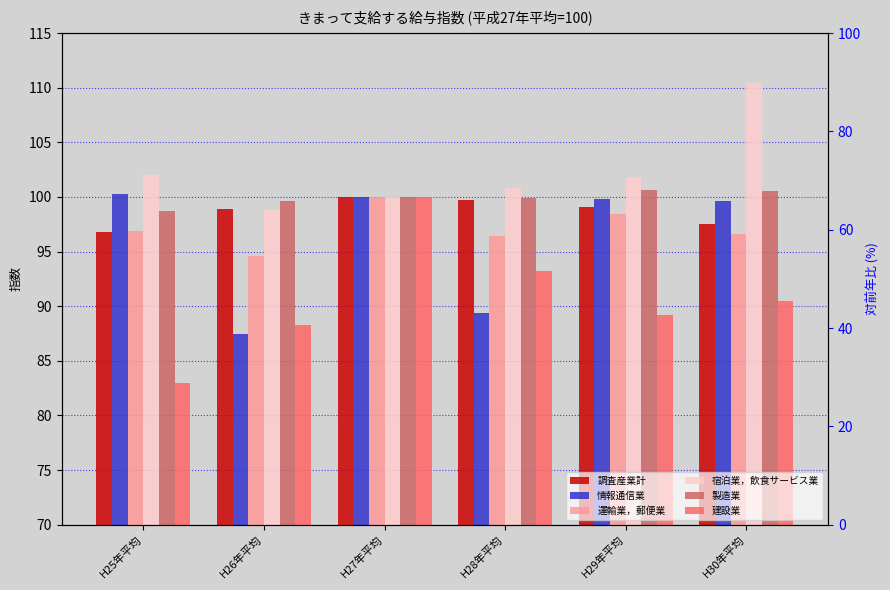

Rank the series at H27年平均 from highest to lowest value.

調査産業計, 情報通信業, 運輸業，郵便業, 宿泊業，飲食サービス業, 製造業, 建設業